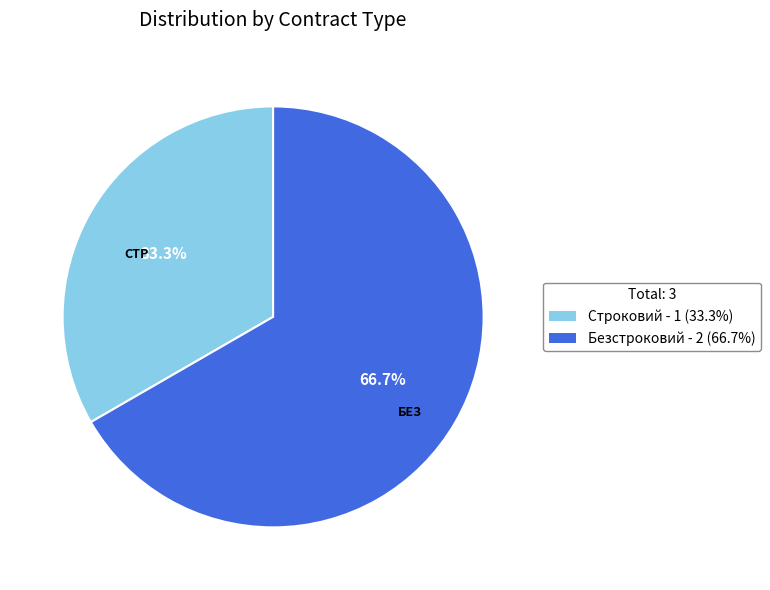

How many slices are in this pie chart?

2